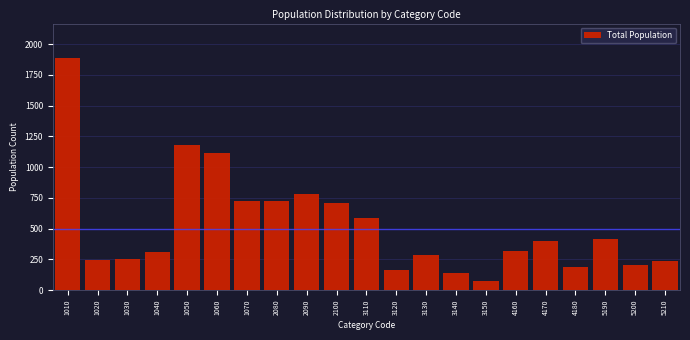

What is the sum of all values?

10926